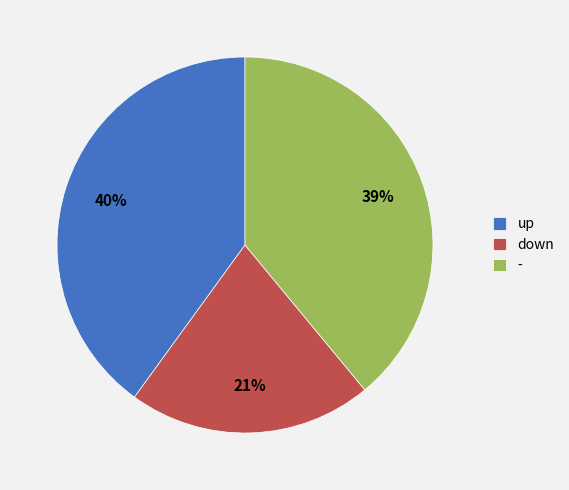

The up slice represents 40% of the pie. True or false?

True